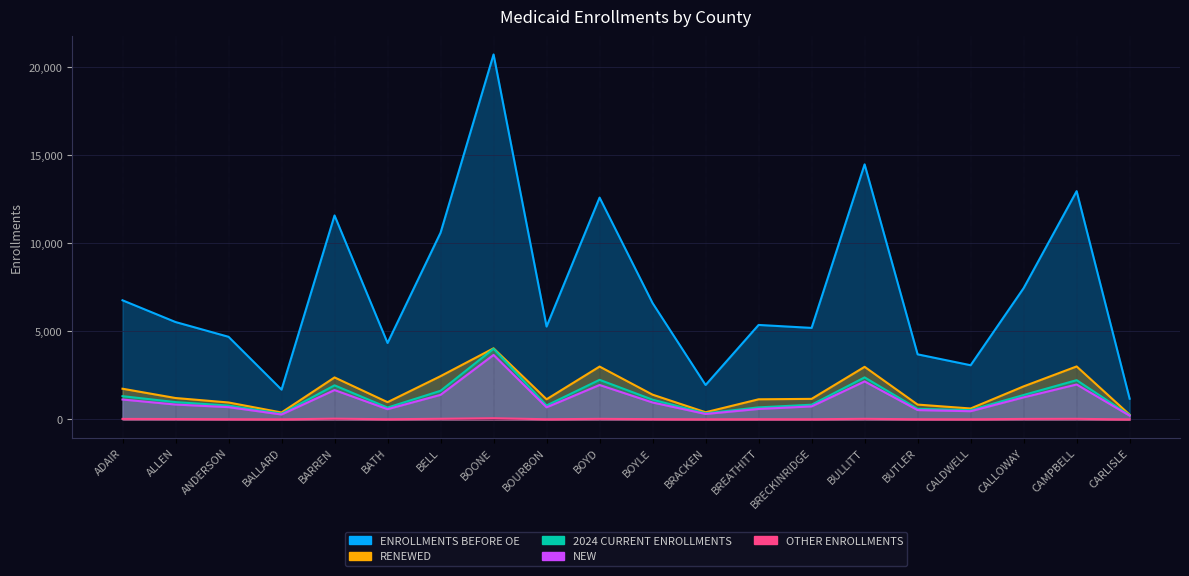

Is it true that NEW equals 1983 at CAMPBELL?

True